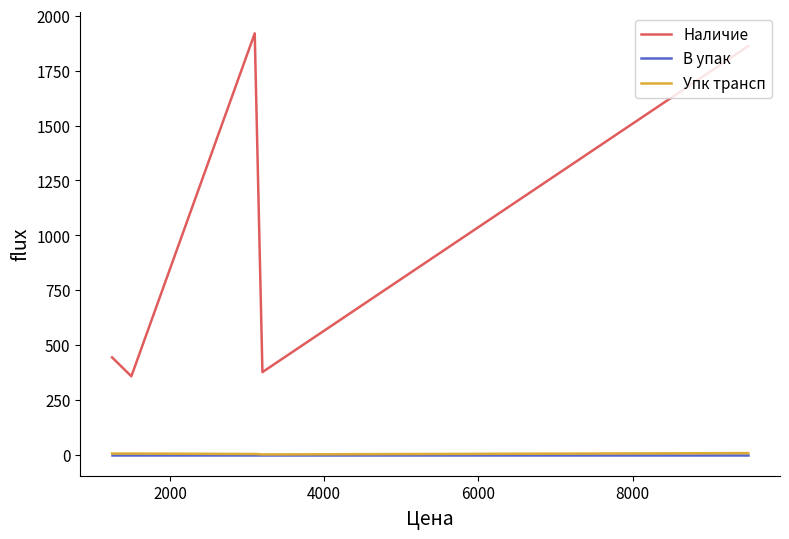

Which series has the largest total across all categories?

Наличие